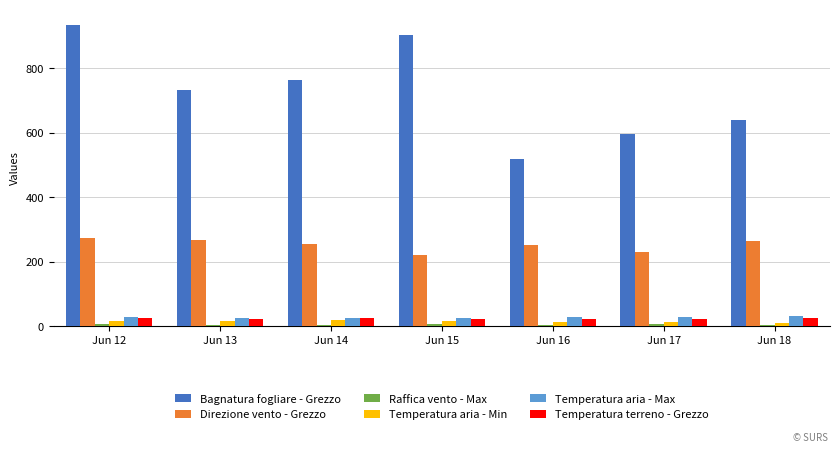

Read the Direzione vento - Grezzo value at Jun 15.

221.0